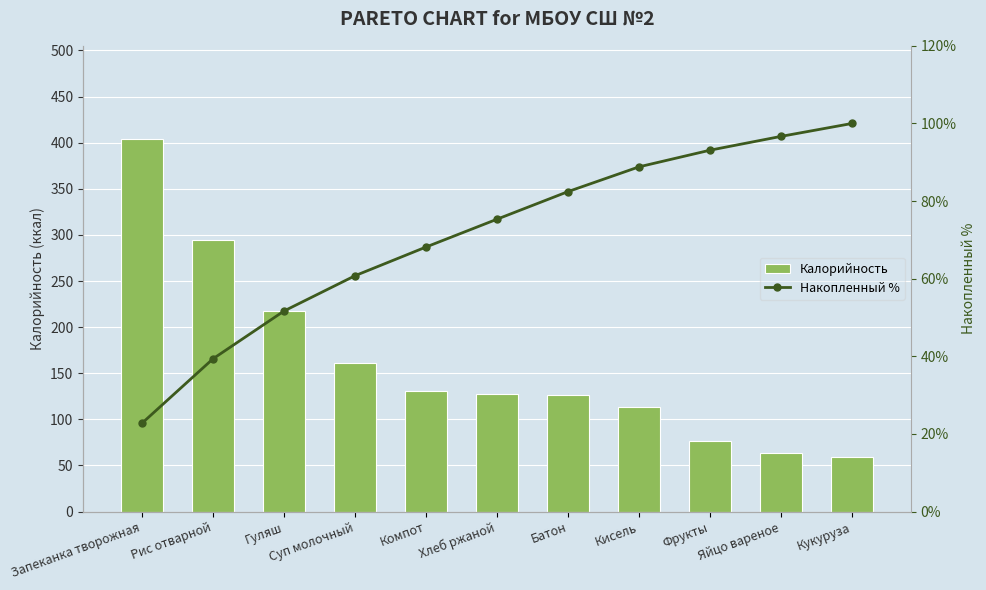

Which series has the widest spread of values?

Калорийность